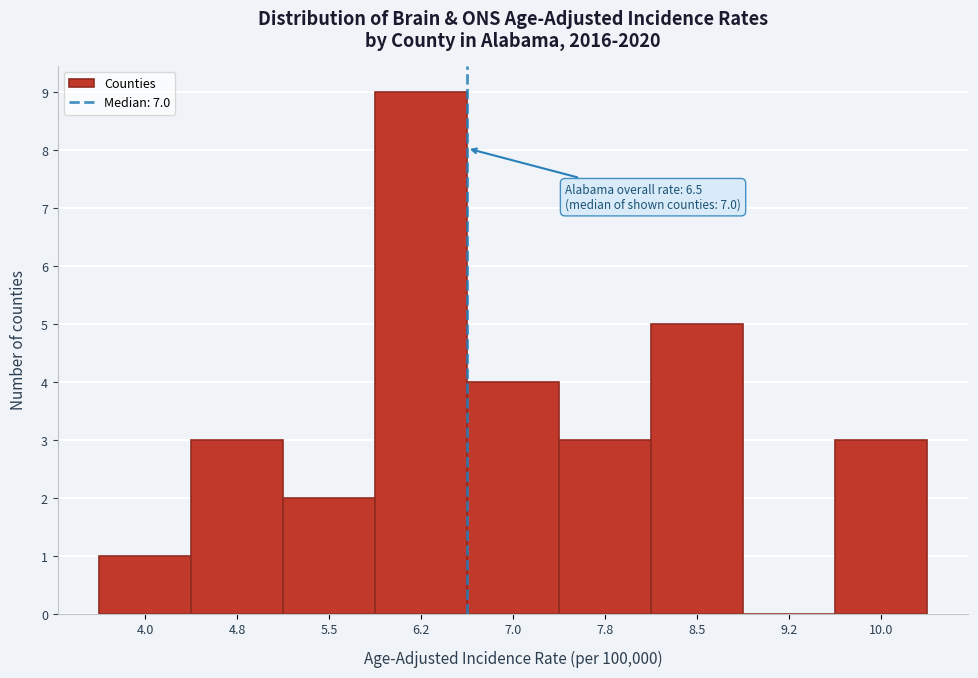

Reading right to left, list all the values displayed in this chart.

10.0=3	9.2=0	8.5=5	7.8=3	7.0=4	6.2=9	5.5=2	4.8=3	4.0=1